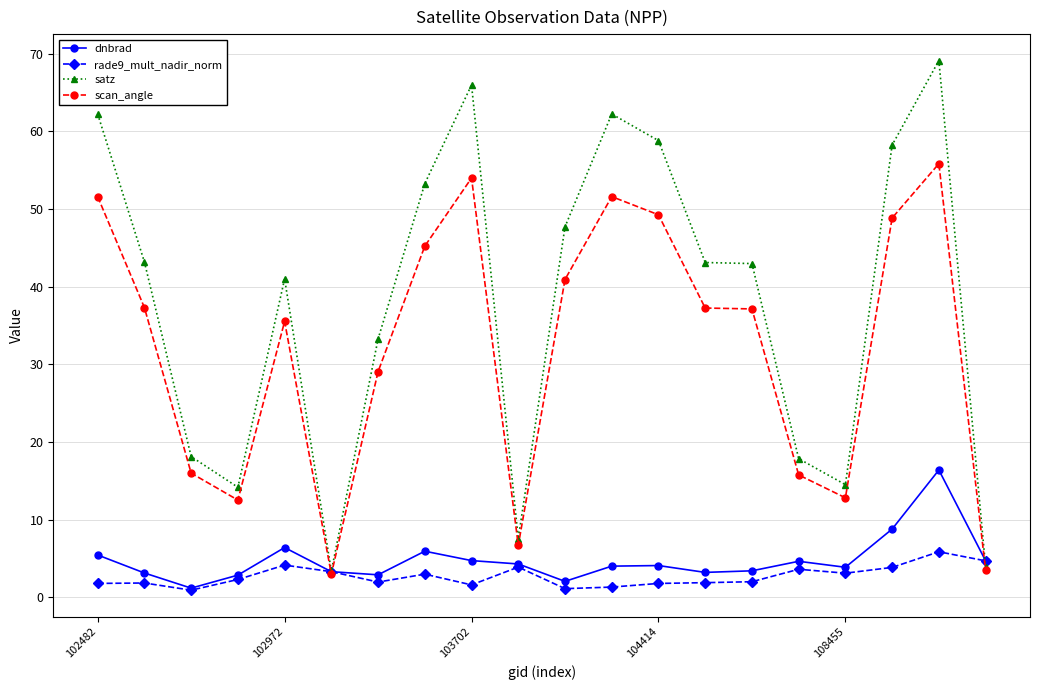

Which series has the largest total across all categories?

satz